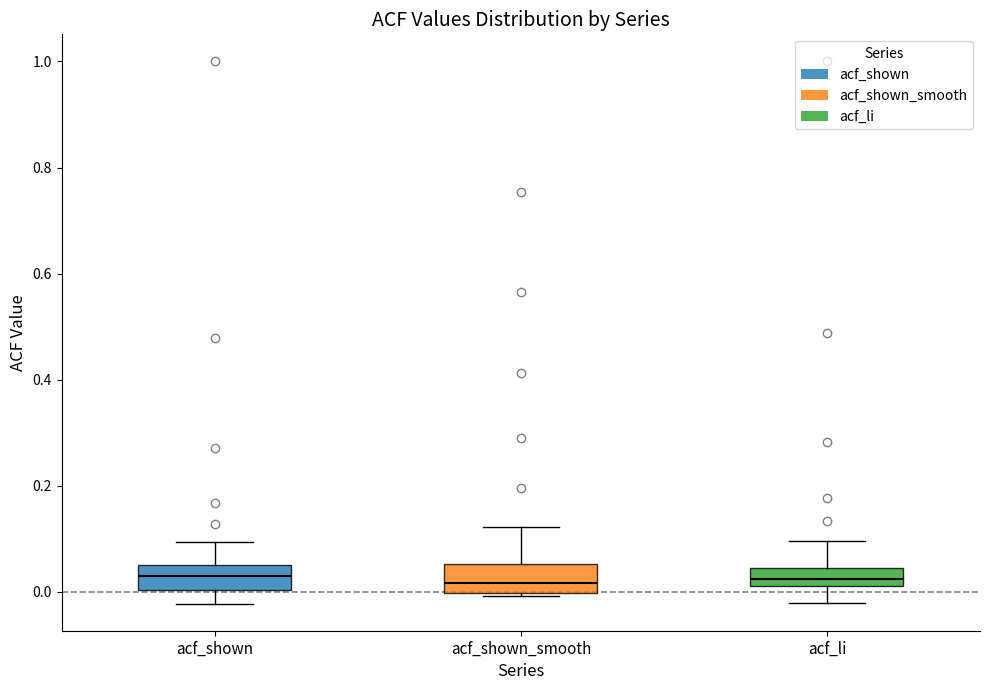

Where does the upper whisker of the box for acf_li end on the y-axis? The values are not printed on the chart, so give them approximately, as read against the axis.

0.10